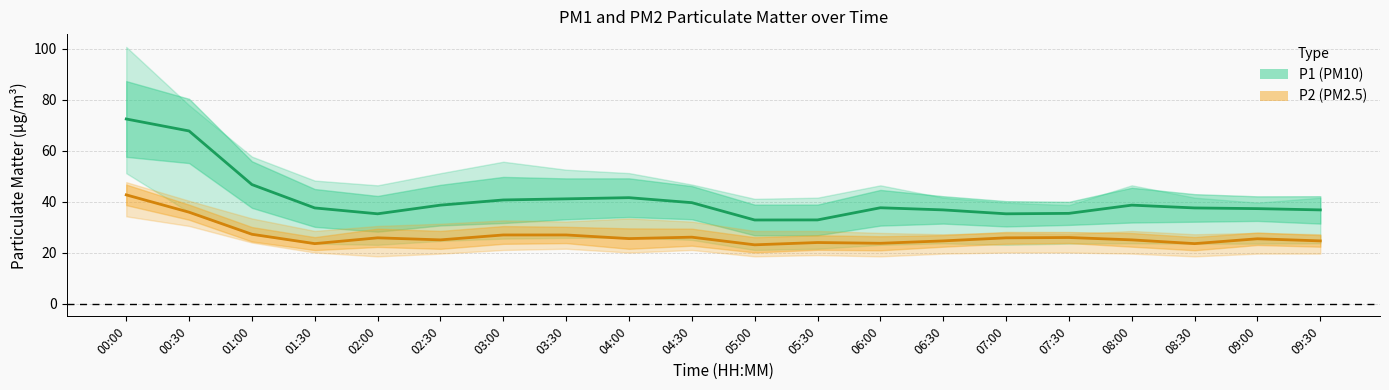

What is the greatest value displayed?

72.4